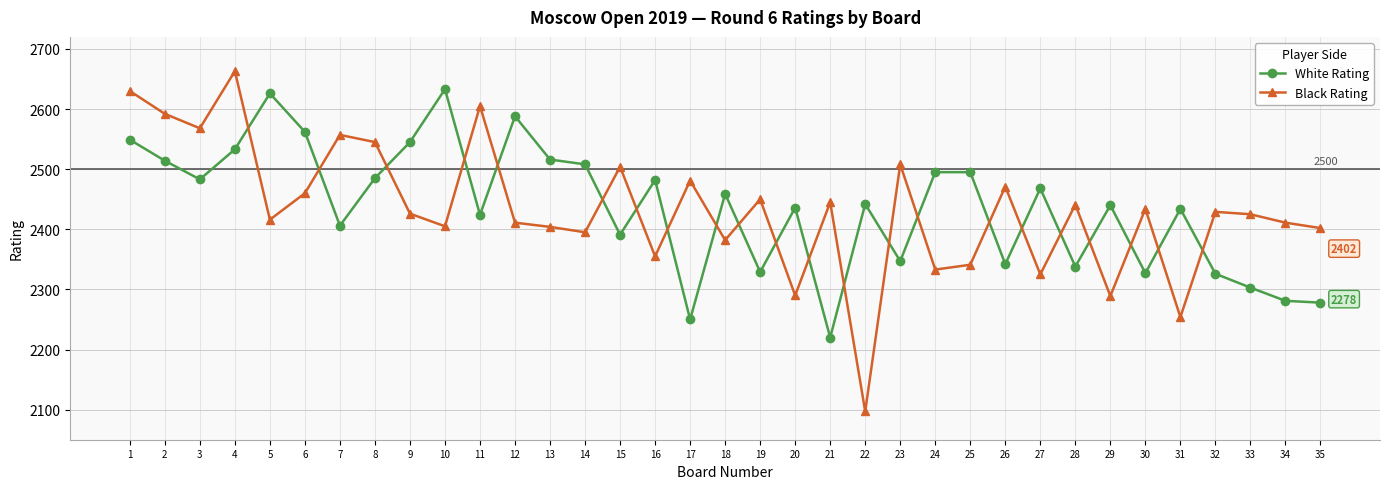

At which label is Black Rating closest to 2380?

18